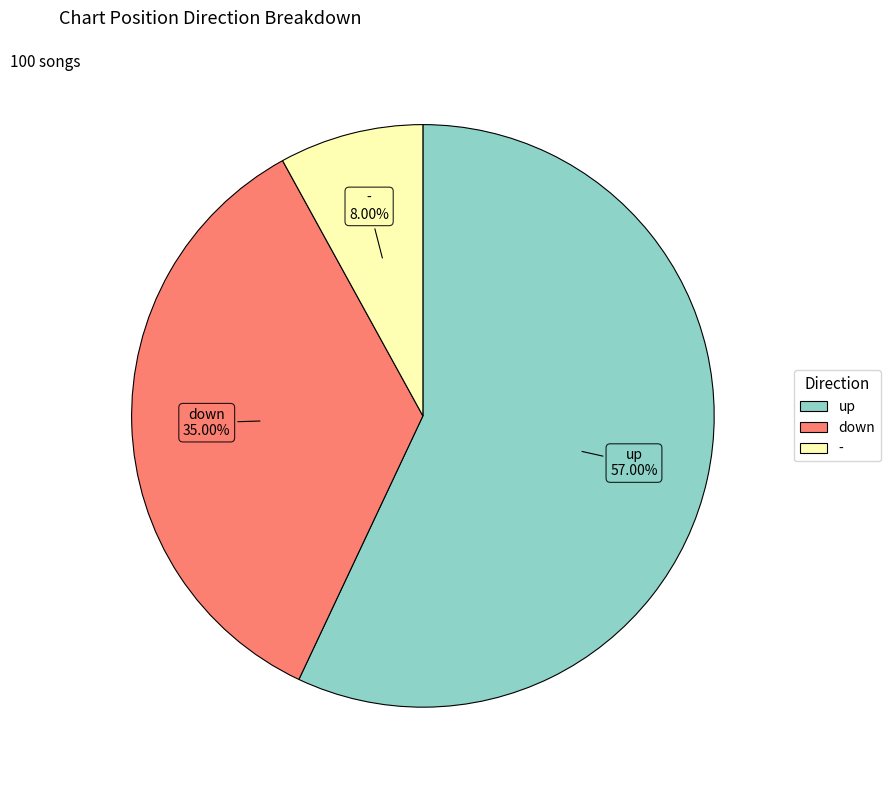

Which has a higher value, up or down?

up